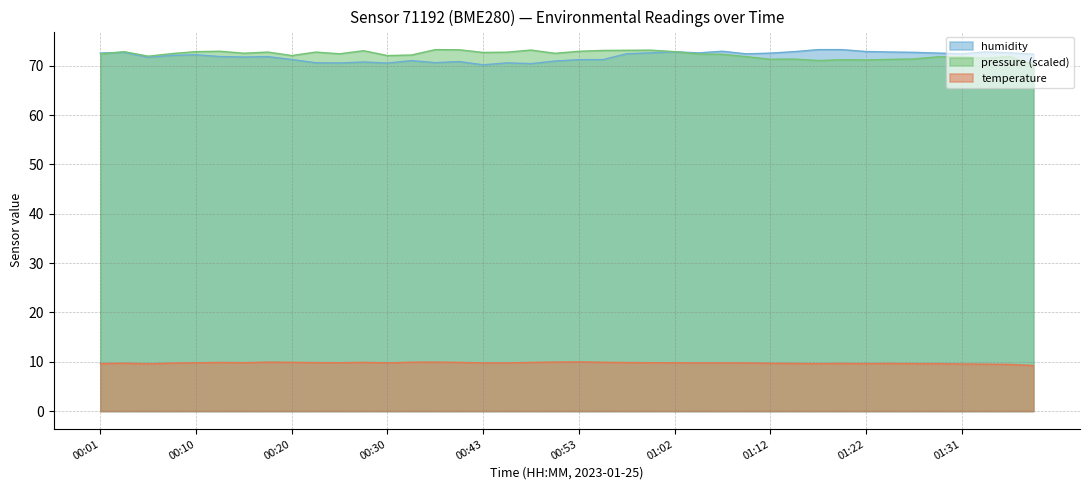

List the series in order of their peak value, lowest first.

temperature, humidity